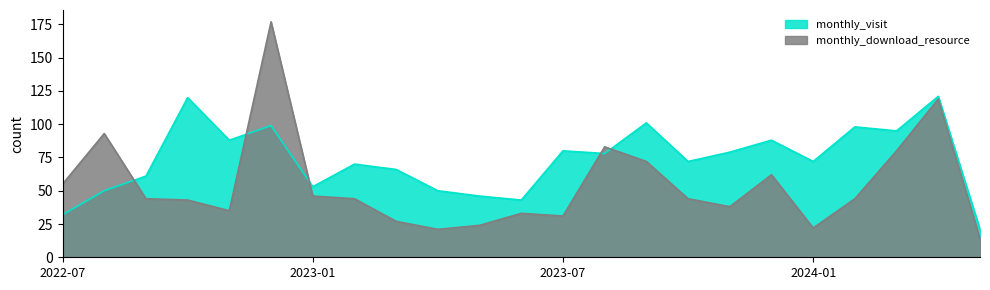

Between 2023-03 and 2024-05, which series saw the biggest shift?

monthly_visit